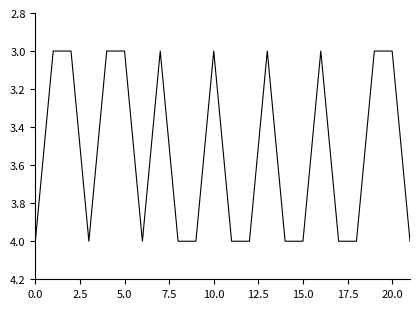

What is the greatest value displayed?

4